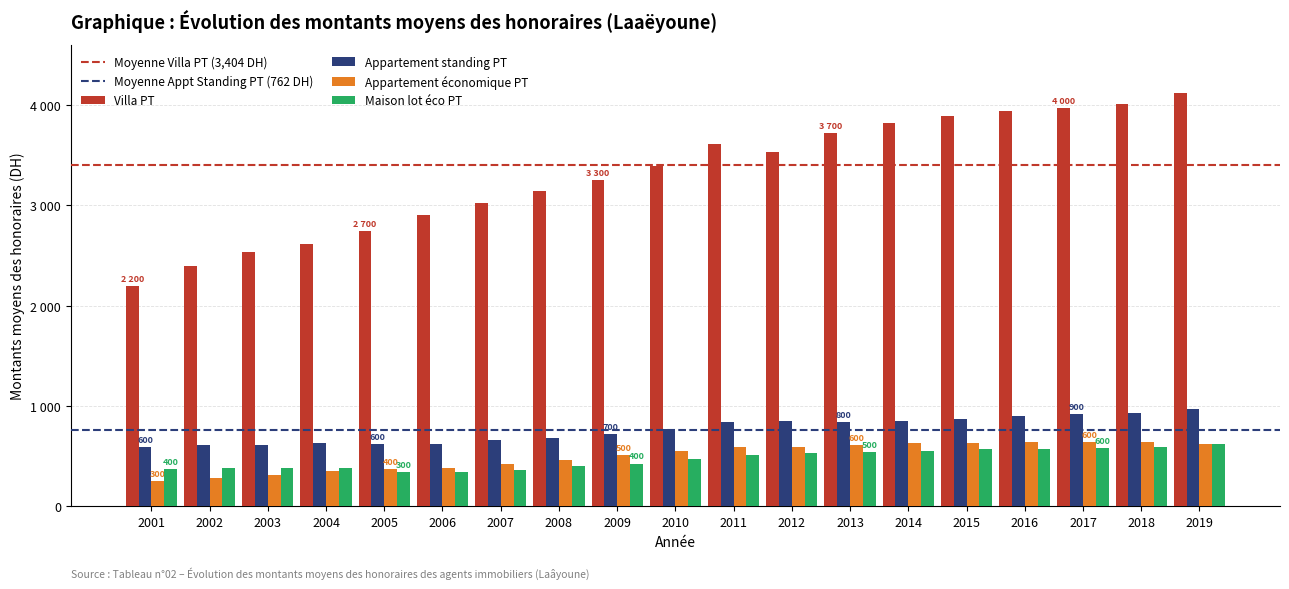

Does the chart contain any negative values?

No